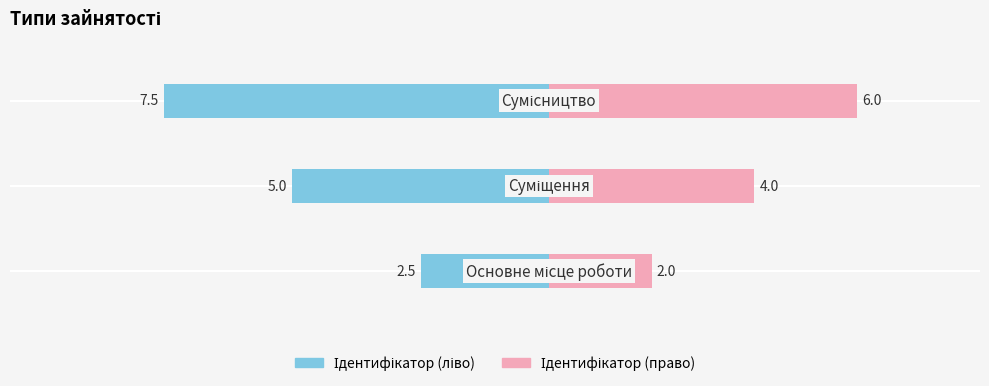

What is the difference between the Ідентифікатор (ліво) values at 1 and 2?

2.5